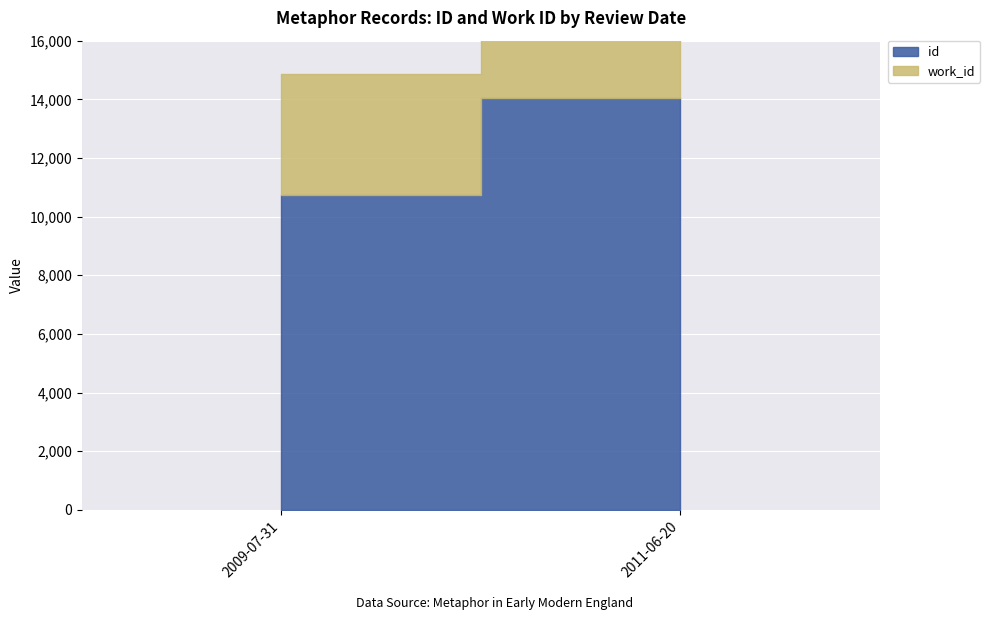

What are all the series names shown in the legend?

id, work_id